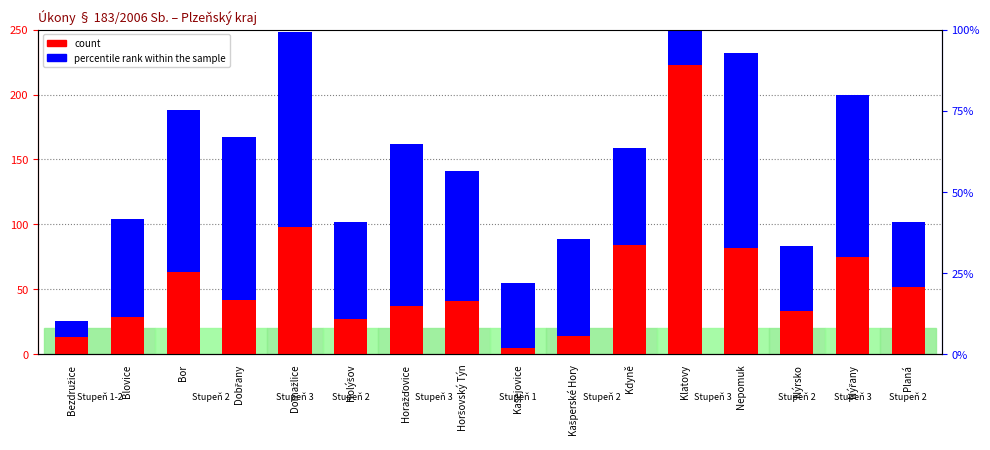

Rank the series by their maximum value, from lowest to highest.

percentile rank within the sample, count